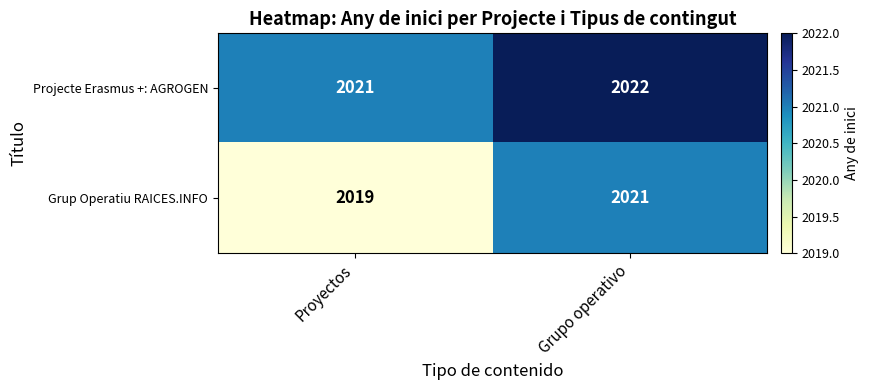

Is it true that Grup Operatiu RAICES.INFO equals 453 at Proyectos?

False